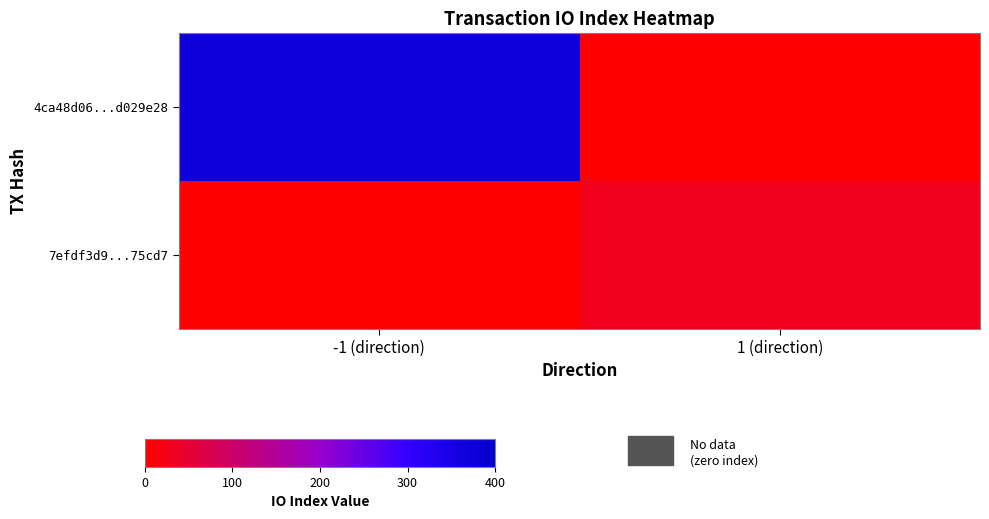

Rank the series at -1 (direction) from lowest to highest value.

7efdf3d9...75cd7, 4ca48d06...d029e28